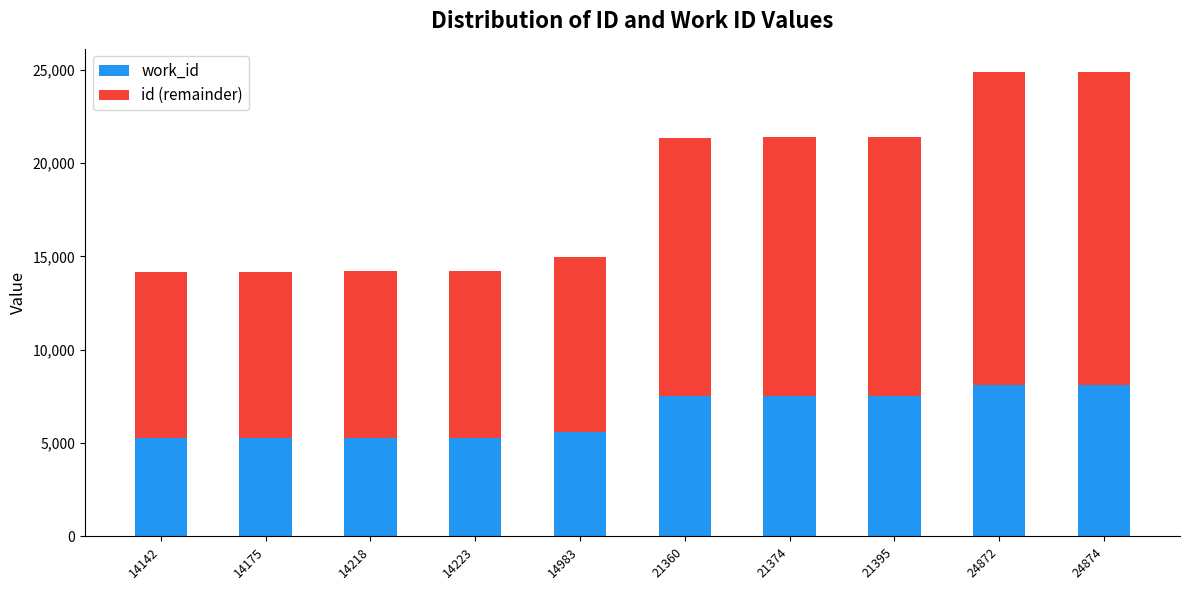

The work_id series shows 8132 at 24872. True or false?

True